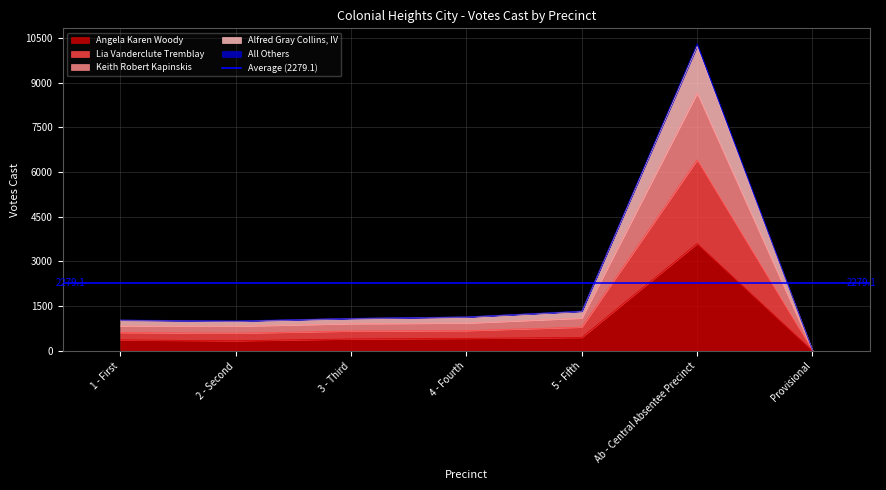

What is the label of the 3rd point from the right?

5 - Fifth